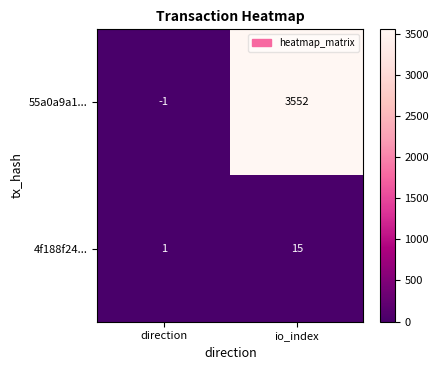

Which label corresponds to the largest value in the chart?

io_index